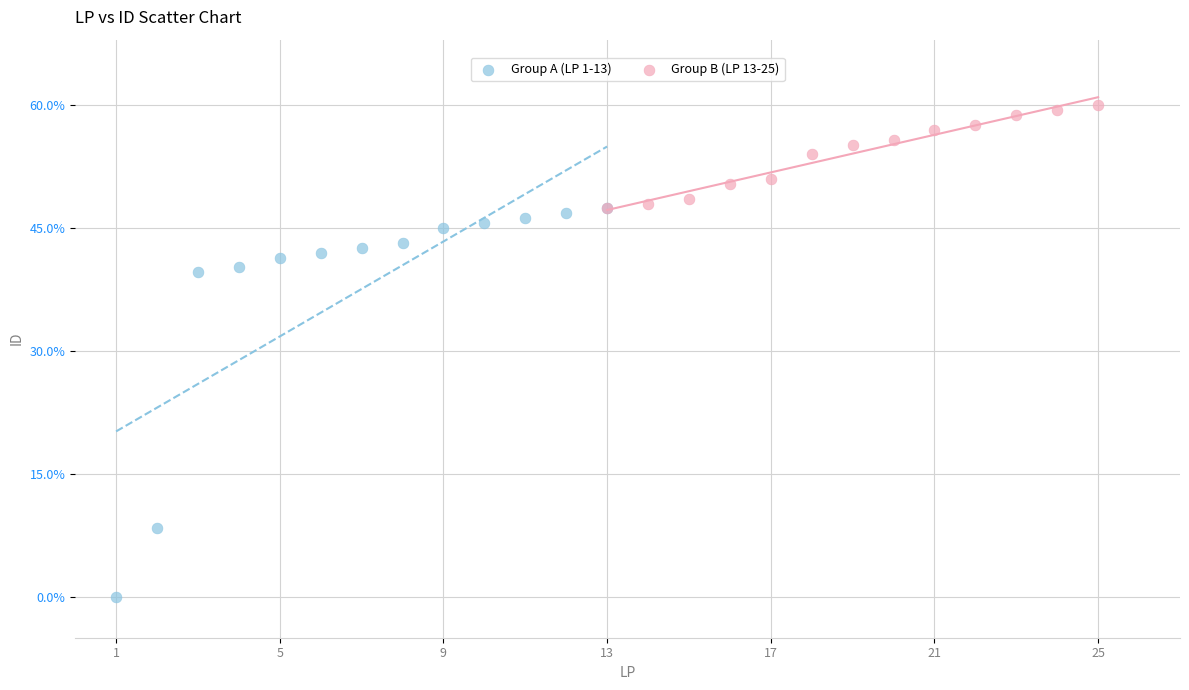

Which series reaches the minimum Y coordinate?

Group A (LP 1-13)